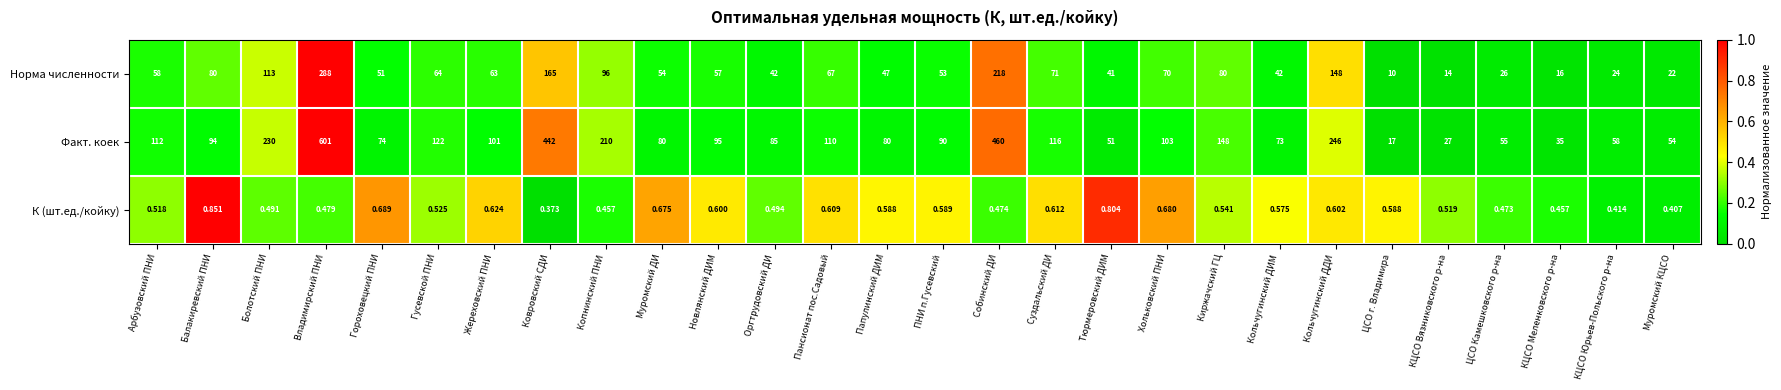

Which series changed the most between Арбузовский ПНИ and Копнинский ПНИ?

Факт. коек